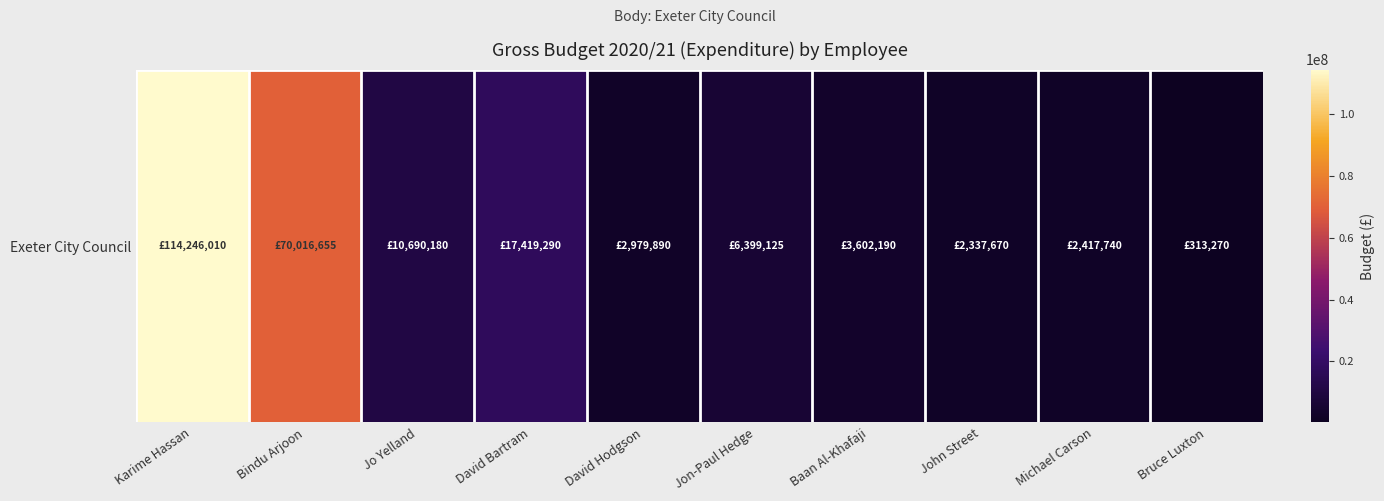

Which category has the highest value across all series?

Karime Hassan